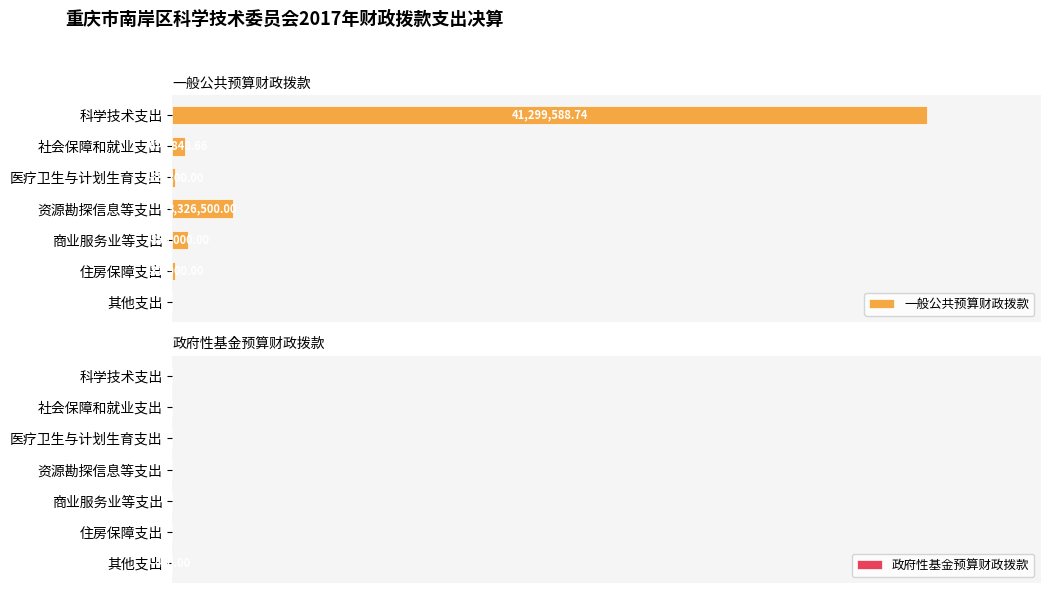

What is the average value of the 政府性基金预算财政拨款 series?

57.1